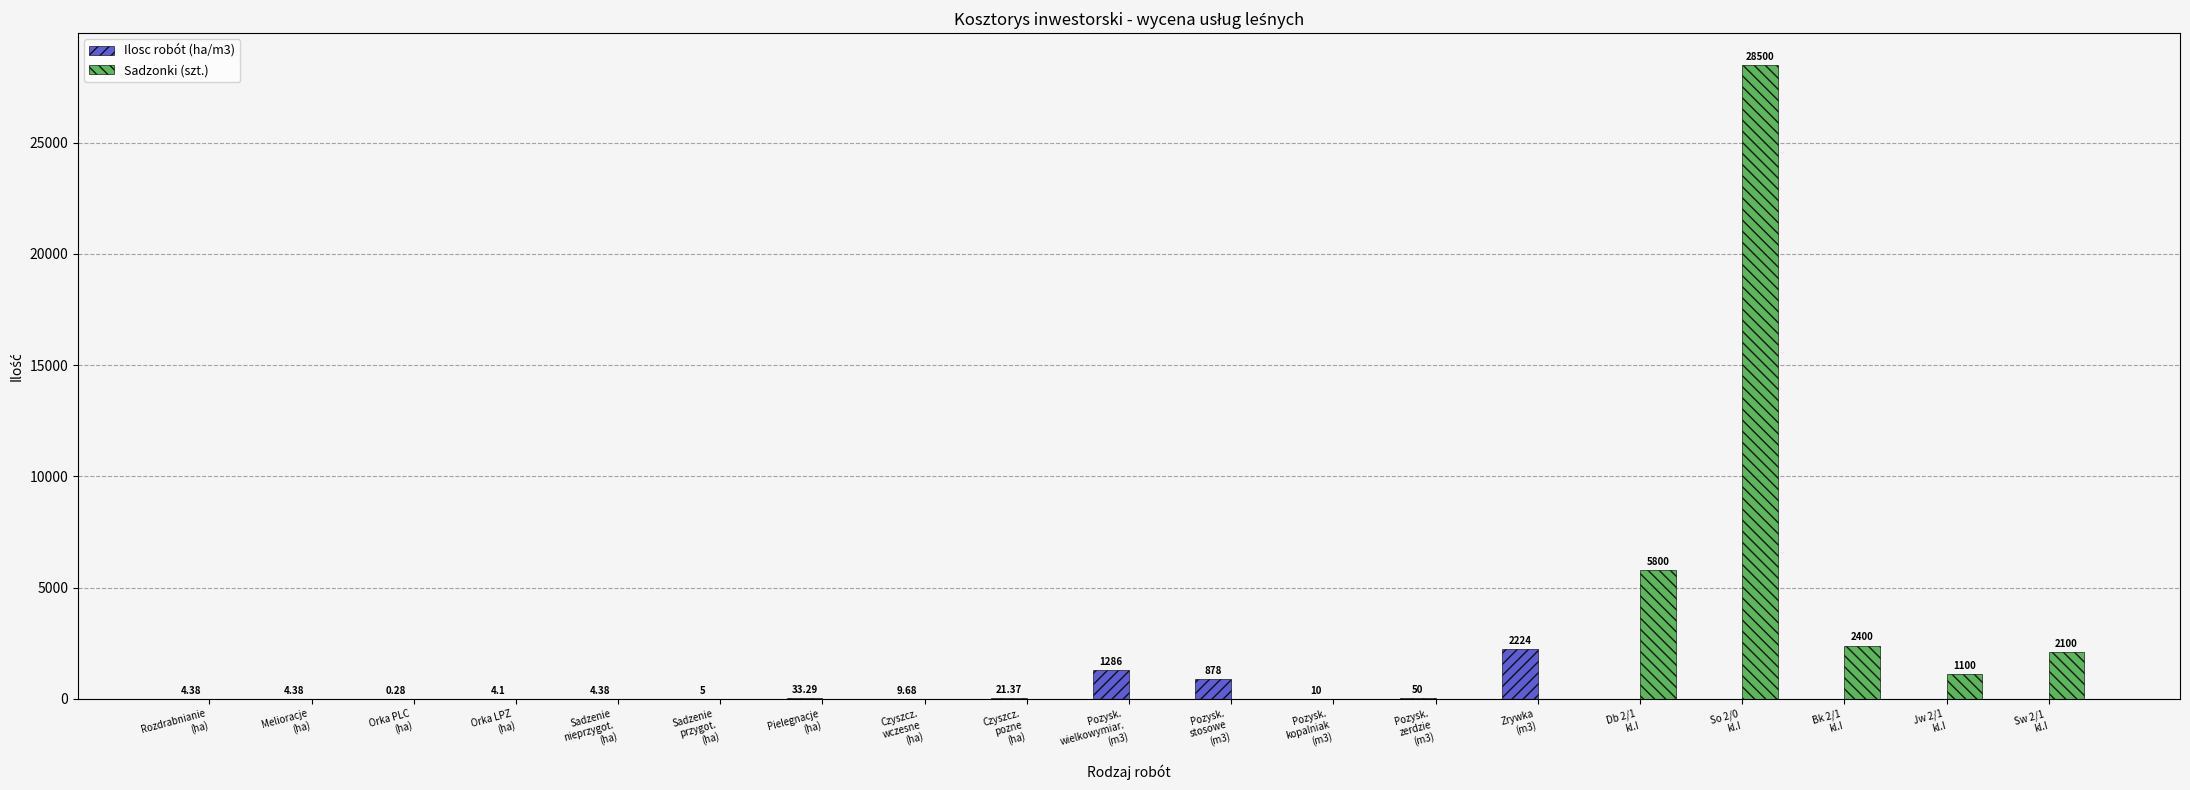

How many categories are shown in the chart?

19